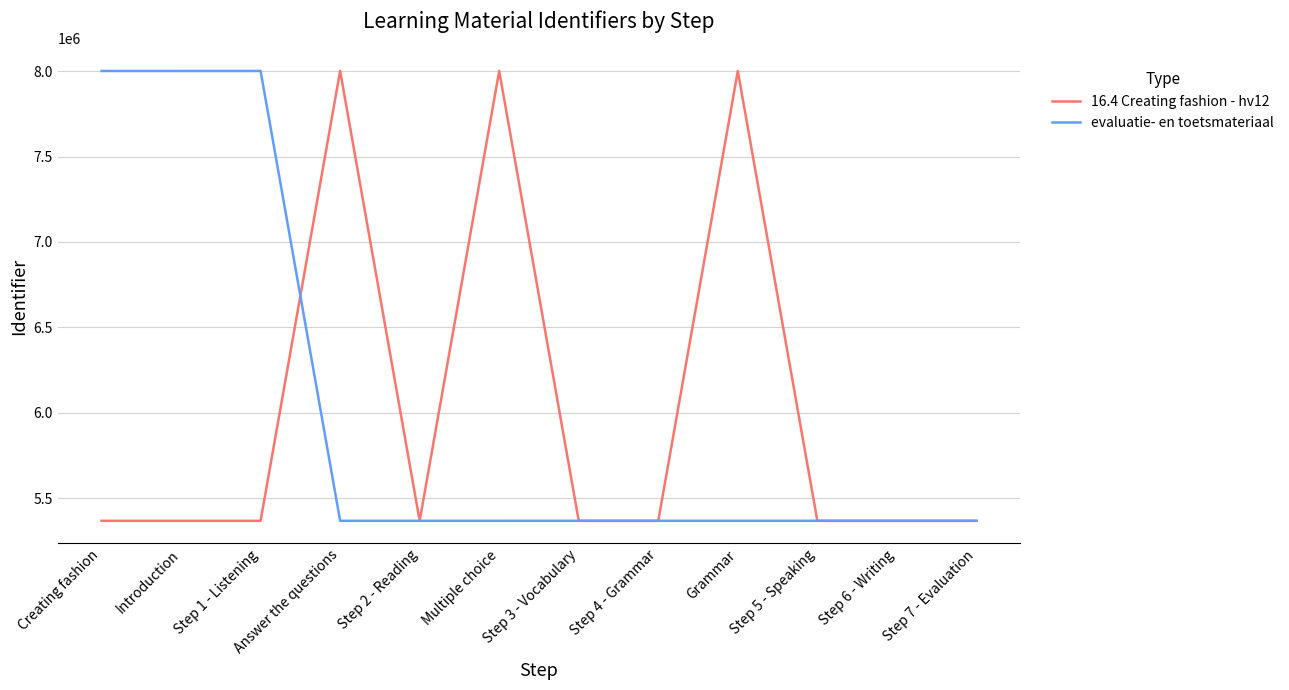

What is the spread (max minus min) of values at Step 1 - Listening?

2633223